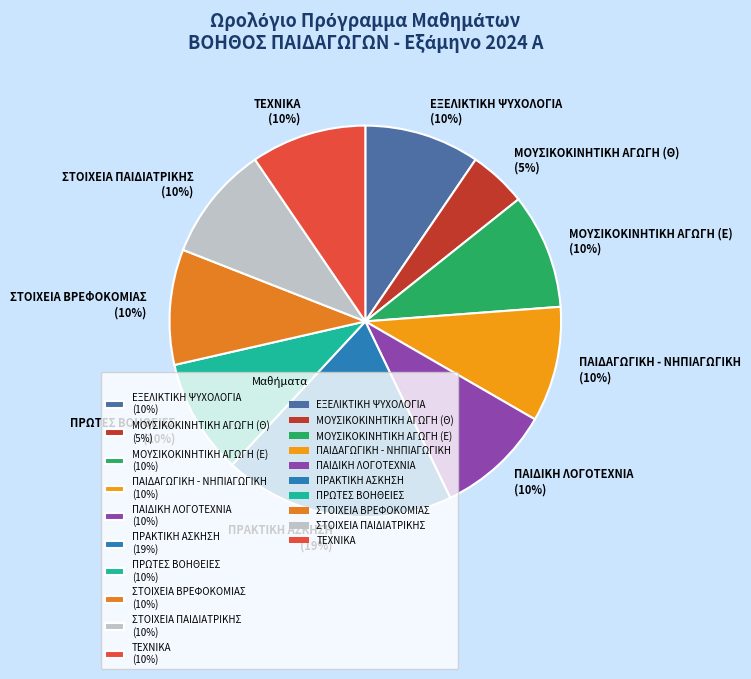

Does ΠΑΙΔΑΓΩΓΙΚΗ - ΝΗΠΙΑΓΩΓΙΚΗ account for over 50% of the chart?

No